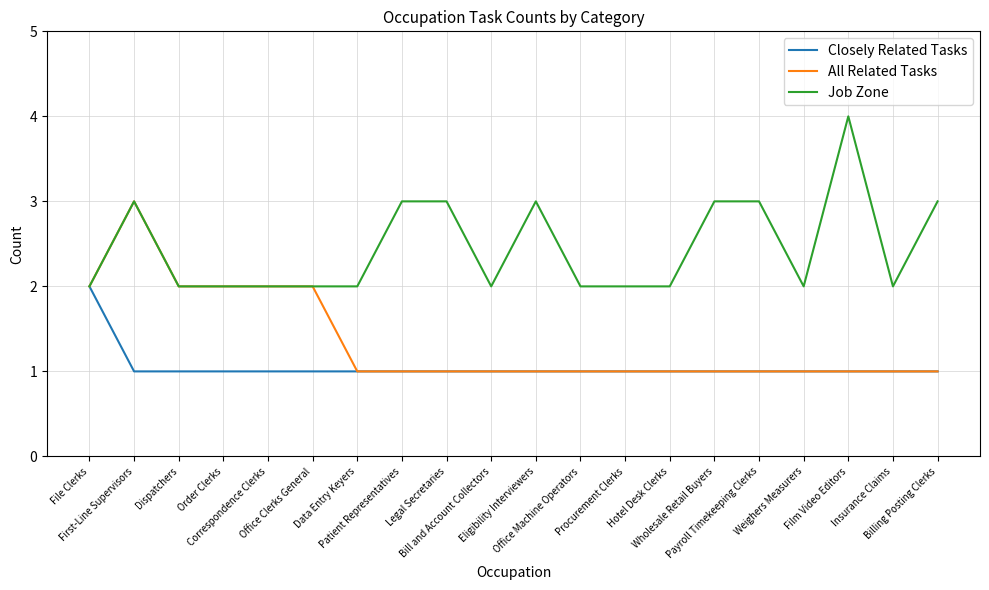

The value of Job Zone at Eligibility Interviewers is 3. True or false?

True